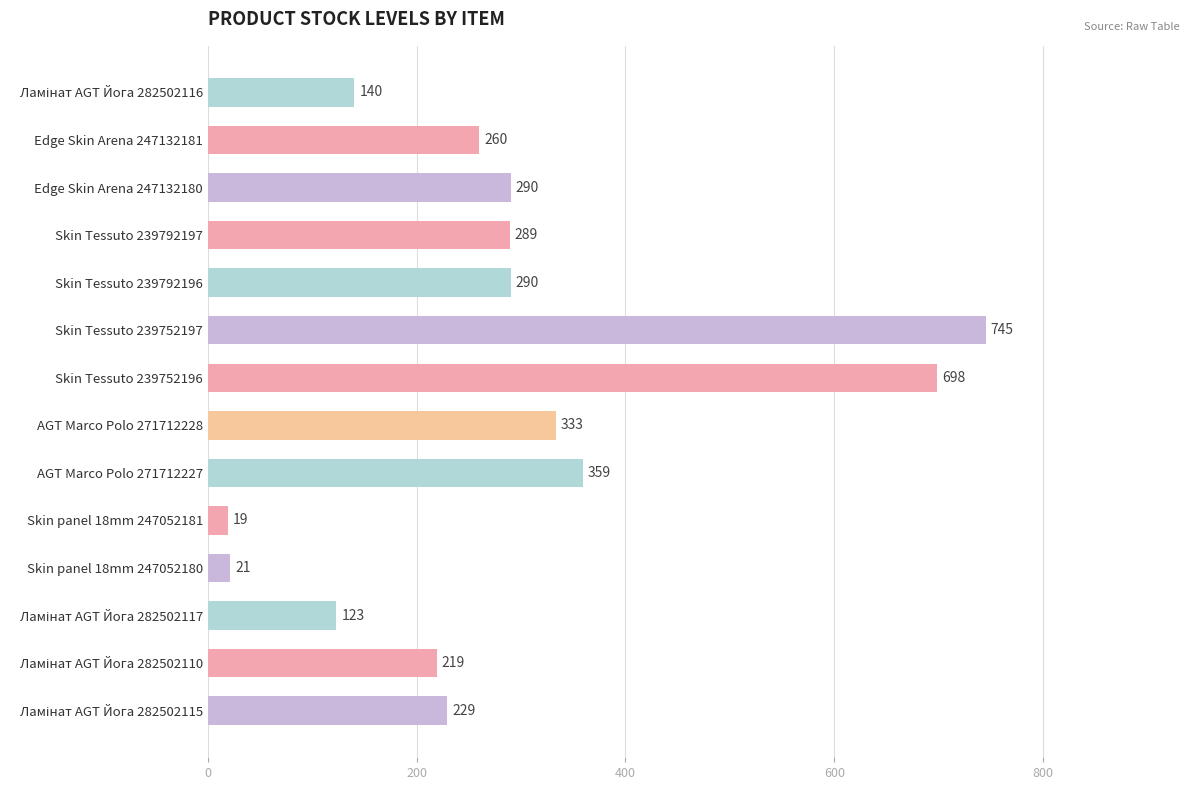

Reading bottom to top, transcribe all the data shown in this chart.

229	219	123	21	19	359	333	698	745	290	289	290	260	140